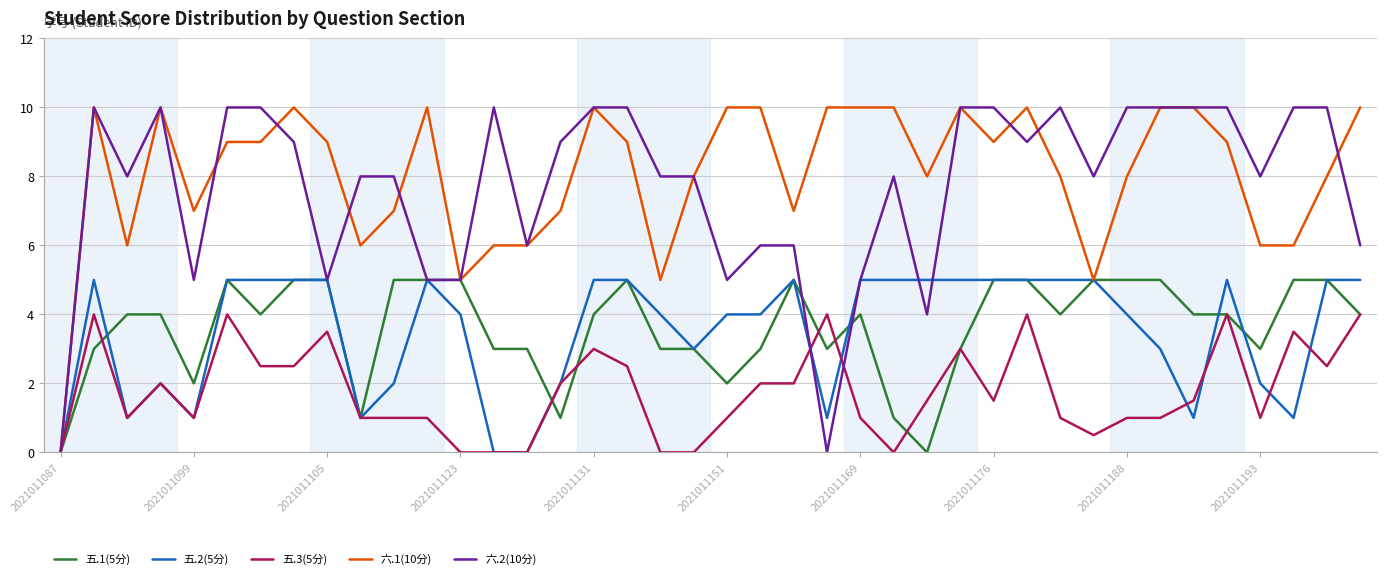

What is the greatest value displayed?

10.0